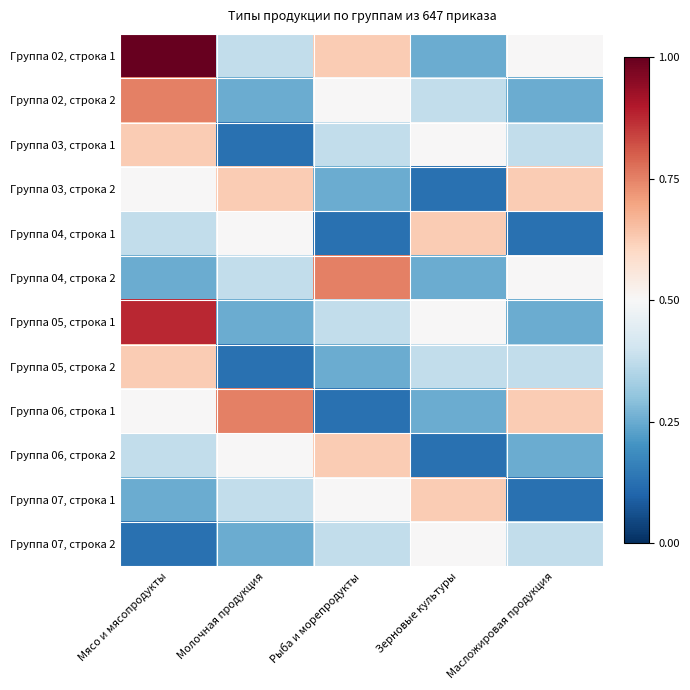

Rank the series at Масложировая продукция from highest to lowest value.

Группа 03, строка 2, Группа 06, строка 1, Группа 02, строка 1, Группа 04, строка 2, Группа 03, строка 1, Группа 05, строка 2, Группа 07, строка 2, Группа 02, строка 2, Группа 05, строка 1, Группа 06, строка 2, Группа 04, строка 1, Группа 07, строка 1